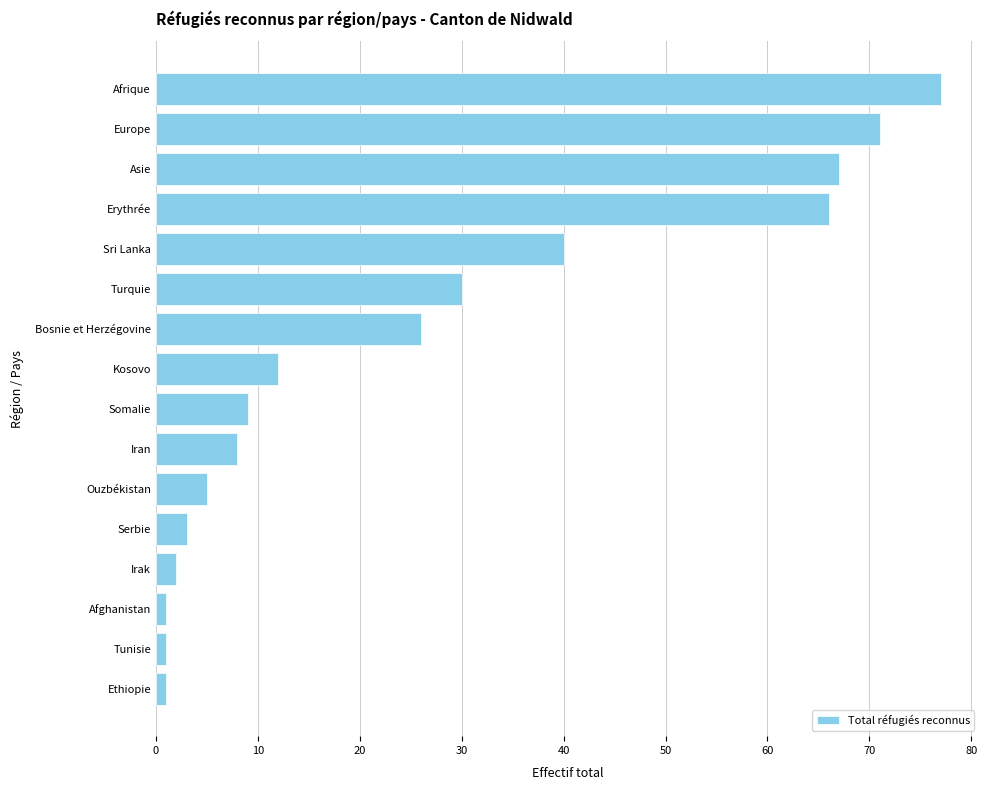

Reading bottom to top, list all the values displayed in this chart.

1	1	1	2	3	5	8	9	12	26	30	40	66	67	71	77